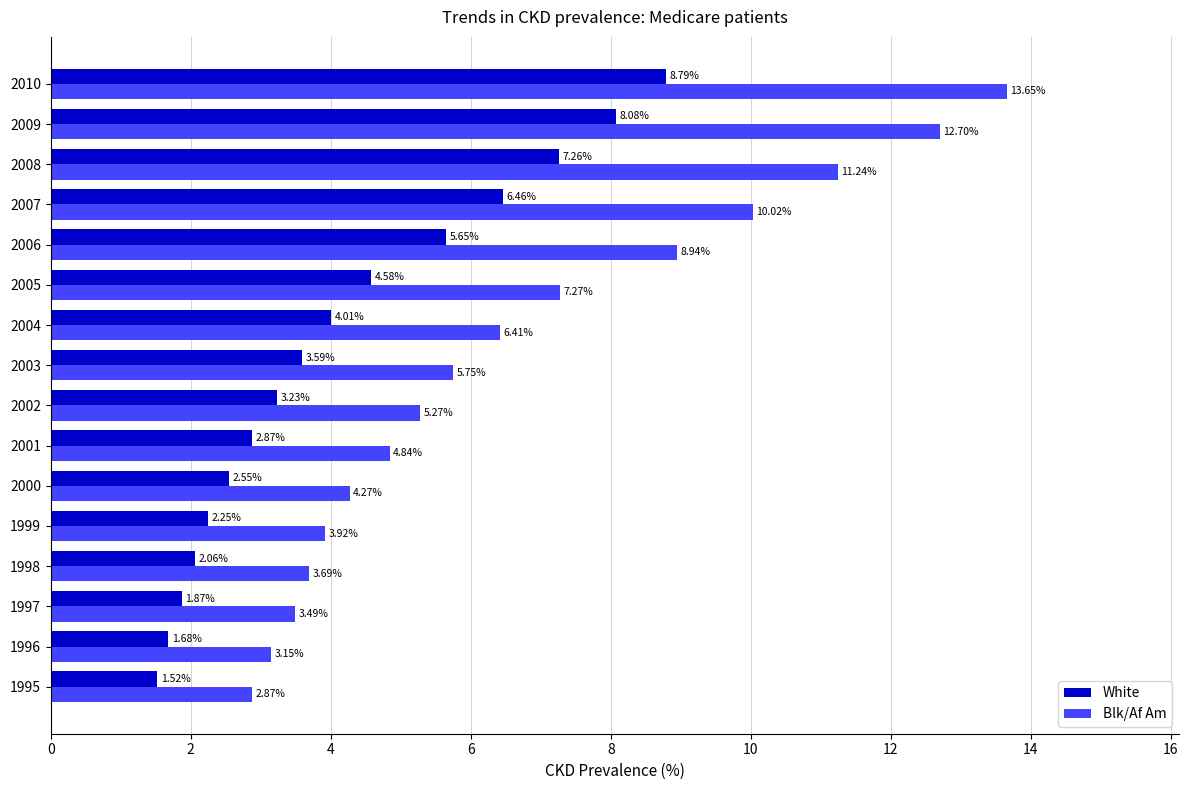

At which label does White reach its peak?

2010